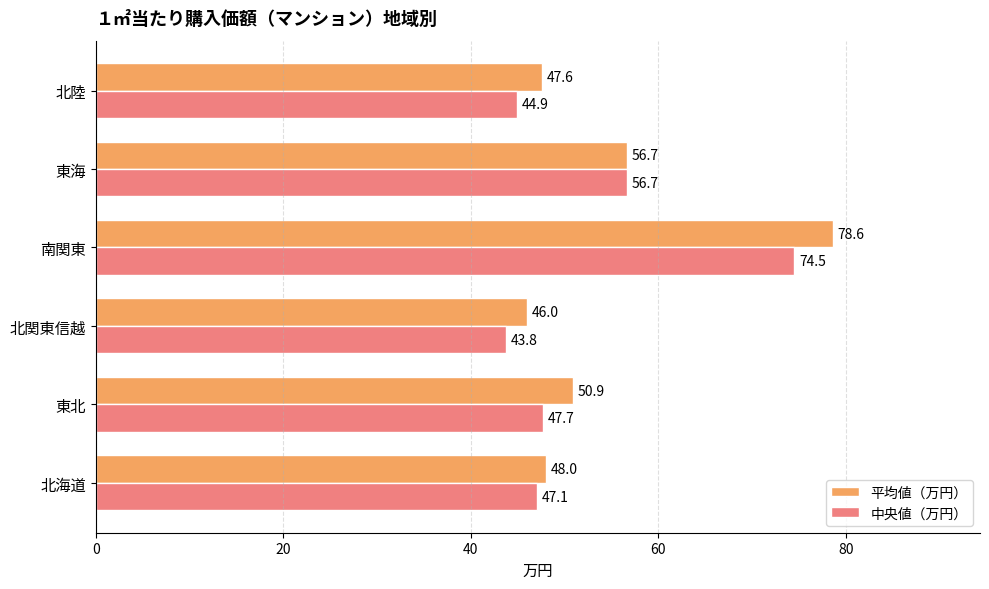

True or false: 平均値（万円） has a value of 35.7 at 南関東.

False